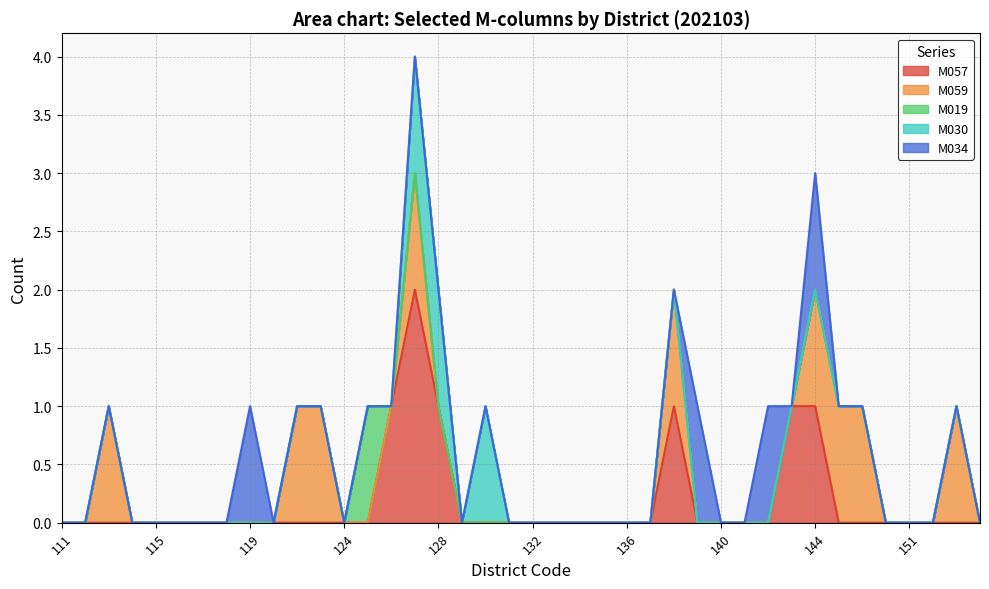

At which label is M034 closest to 0?

111